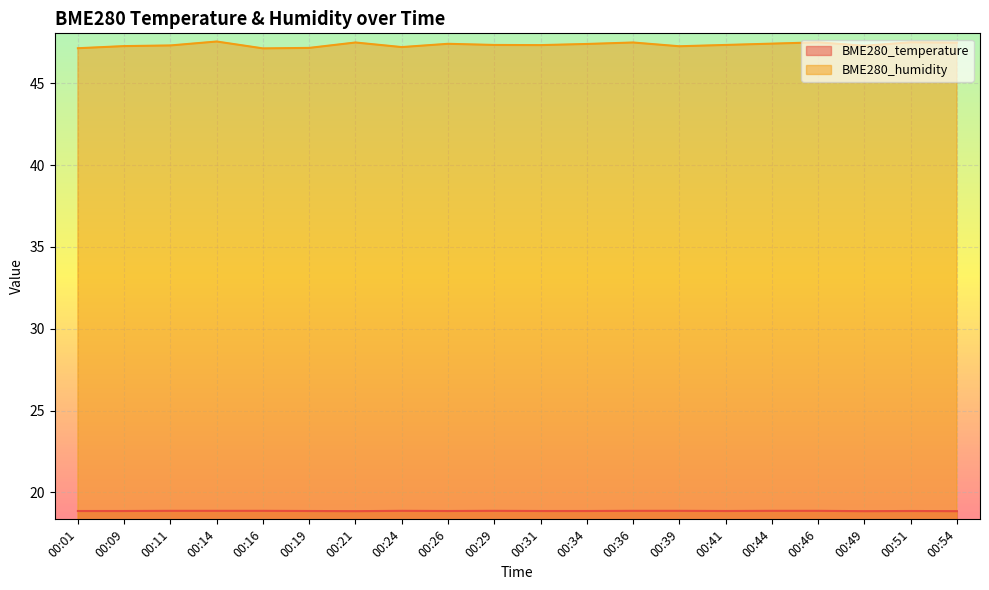

At how many categories does at least one series exceed 26?

20